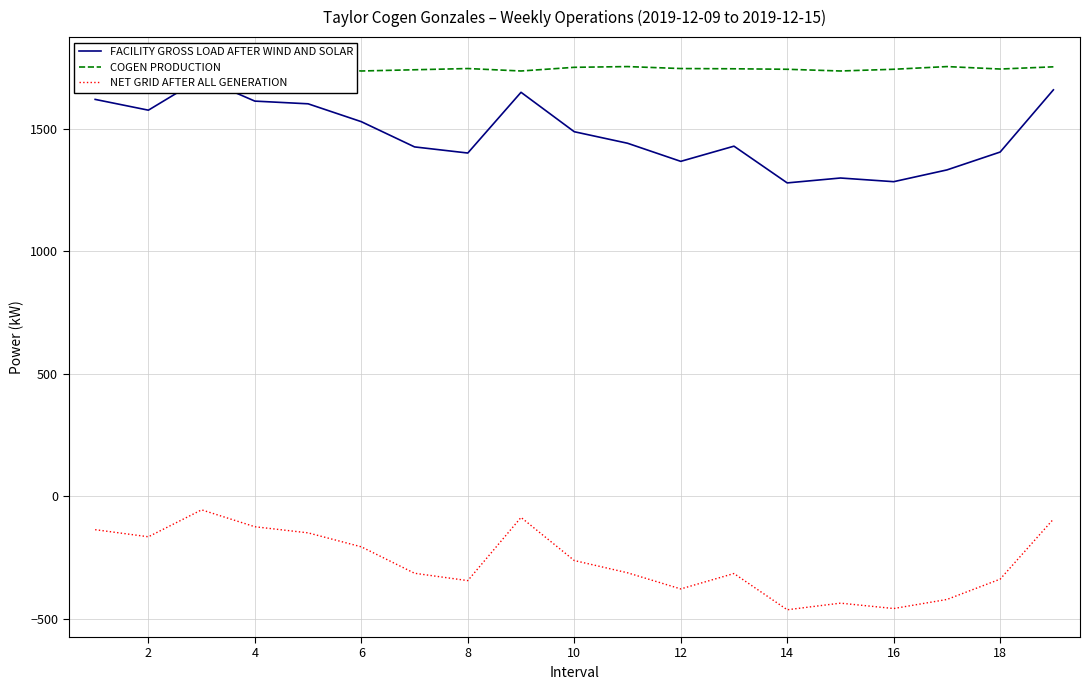

What is the minimum value for NET GRID AFTER ALL GENERATION?

-464